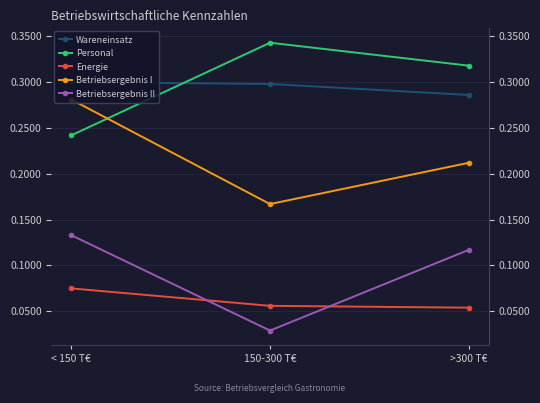

At which category does the chart reach its minimum across all series?

150-300 T€